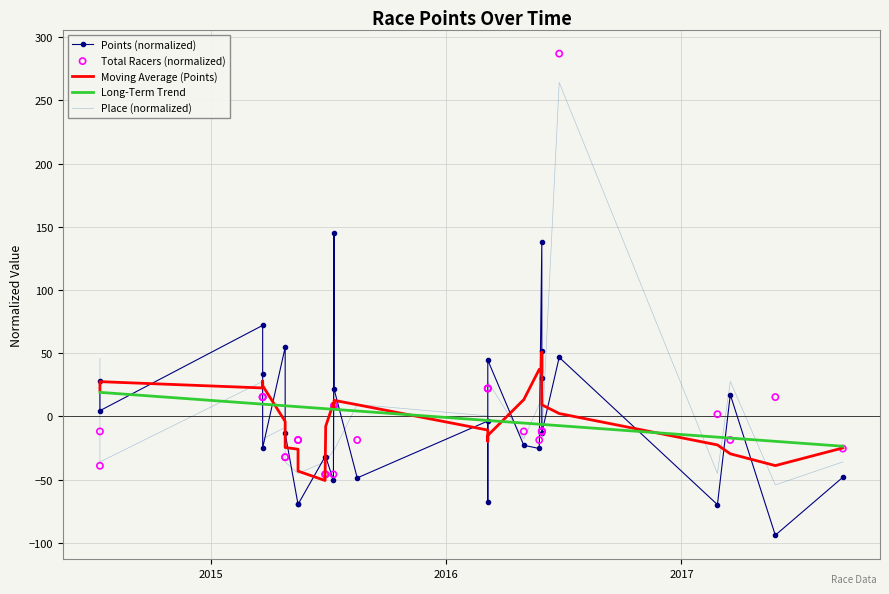

Which series reaches the maximum Y coordinate?

Total Racers (normalized)